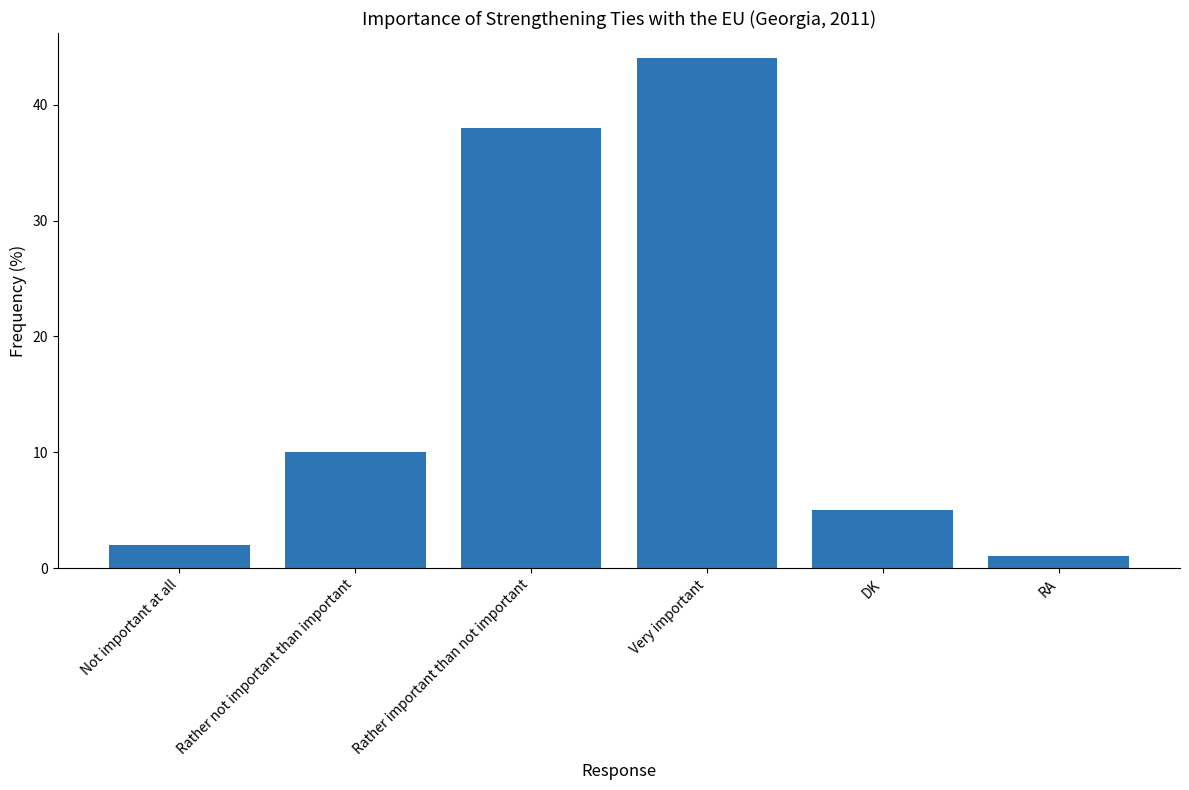

What position from the left is Rather important than not important?

3